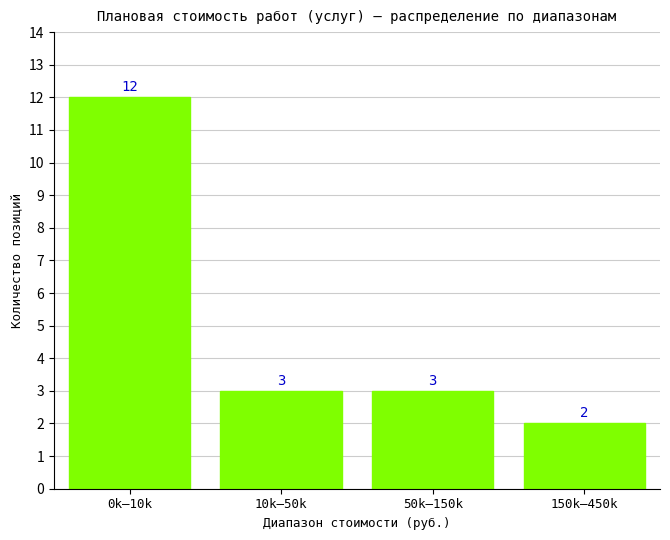

Reading left to right, list all the values displayed in this chart.

0k–10k=12	10k–50k=3	50k–150k=3	150k–450k=2